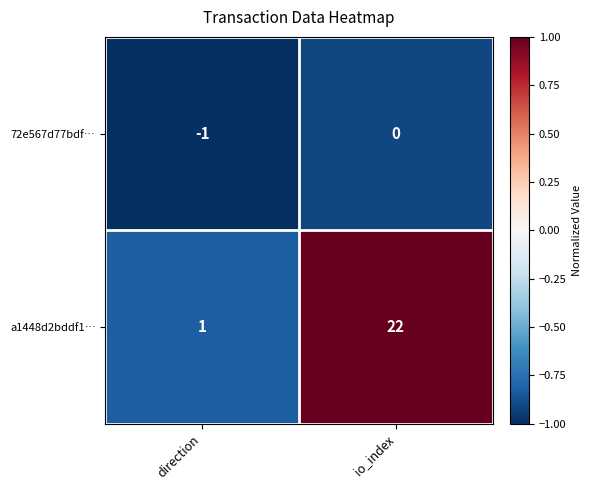

Reading right to left, list all the values displayed in this chart.

72e567d77bdf…: 0	-1
a1448d2bddf1…: 22	1